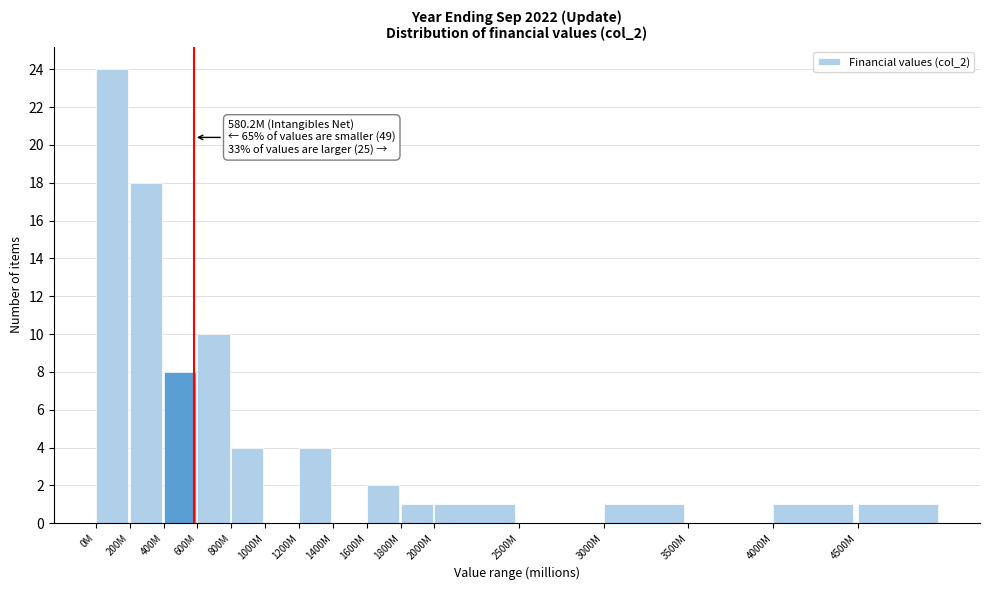

Reading left to right, transcribe all the data shown in this chart.

0M=24	200M=18	400M=8	600M=10	800M=4	1000M=0	1200M=4	1400M=0	1600M=2	1800M=1	2000M=1	2500M=0	3000M=1	3500M=0	4000M=1	4500M=1